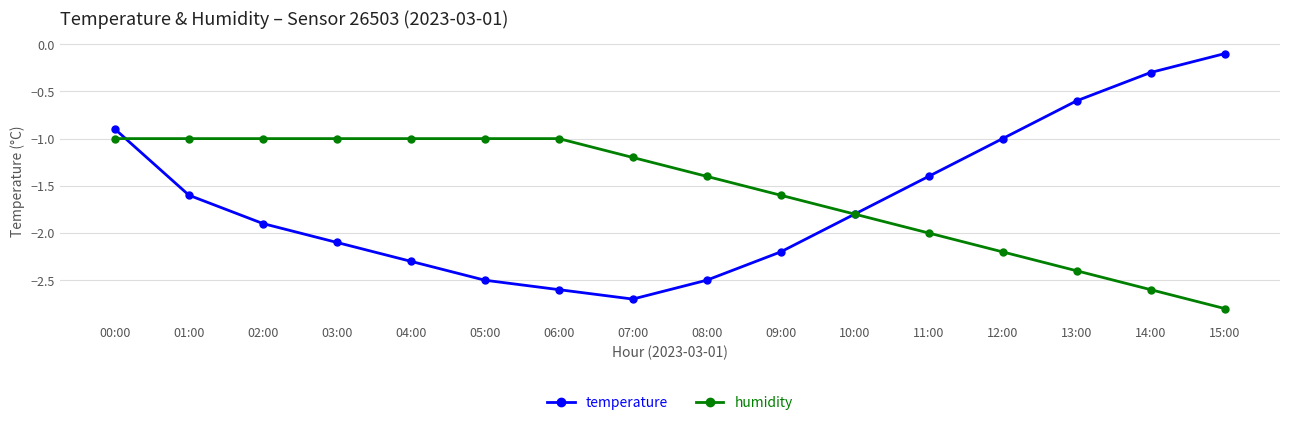

What is the difference between the maximum and minimum values in the temperature series?

2.6